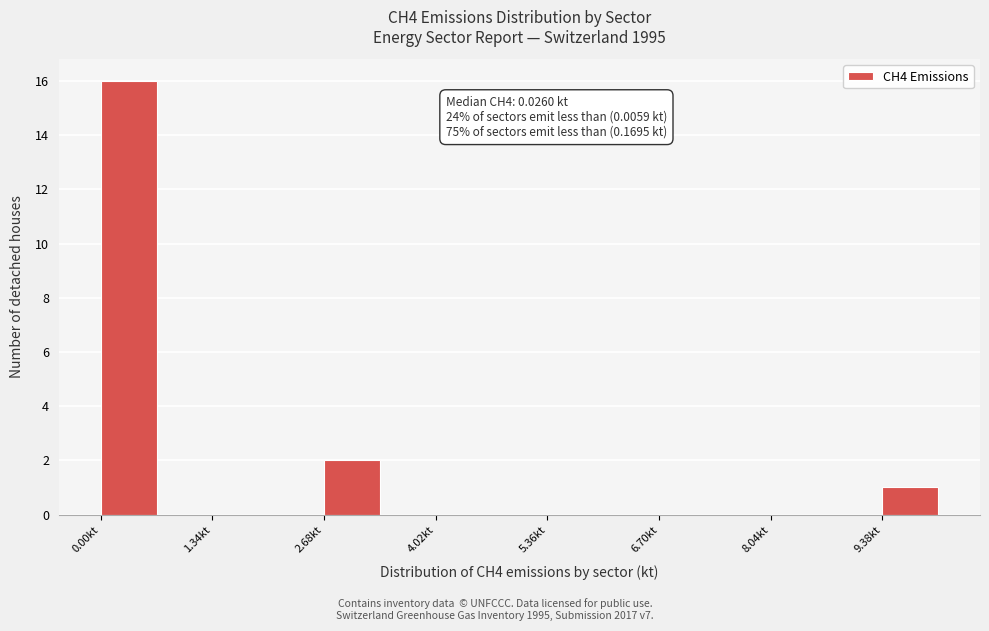

Around what value on the x-axis is the tallest bar? Give the approximate position of its centre, as read against the axis.

0.4